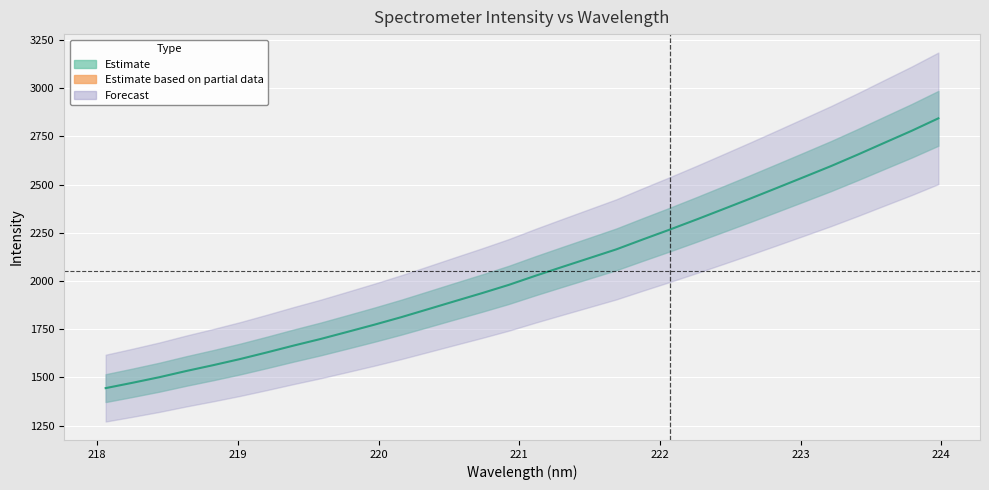

What is the difference between the second highest and minimum values?

1334.8